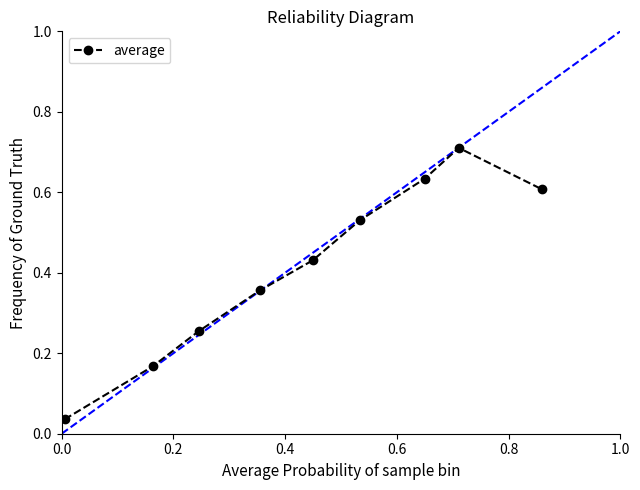

What is the sum of all values?

3.7